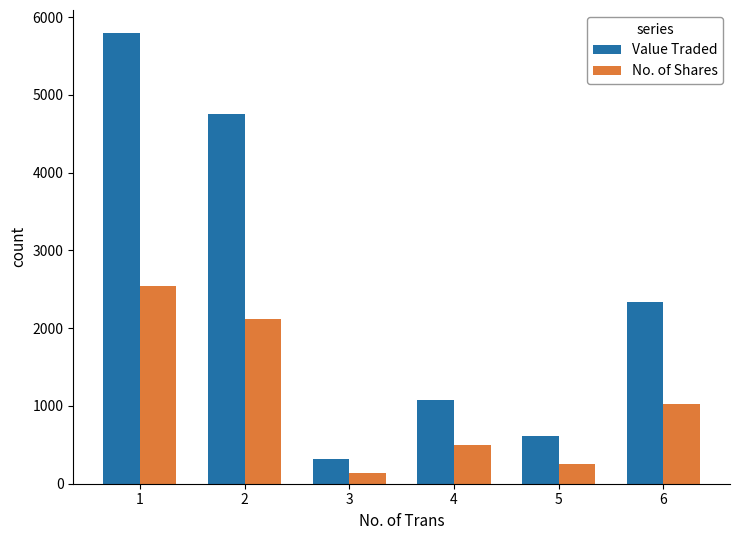

What value does the No. of Shares series have at 3?

137